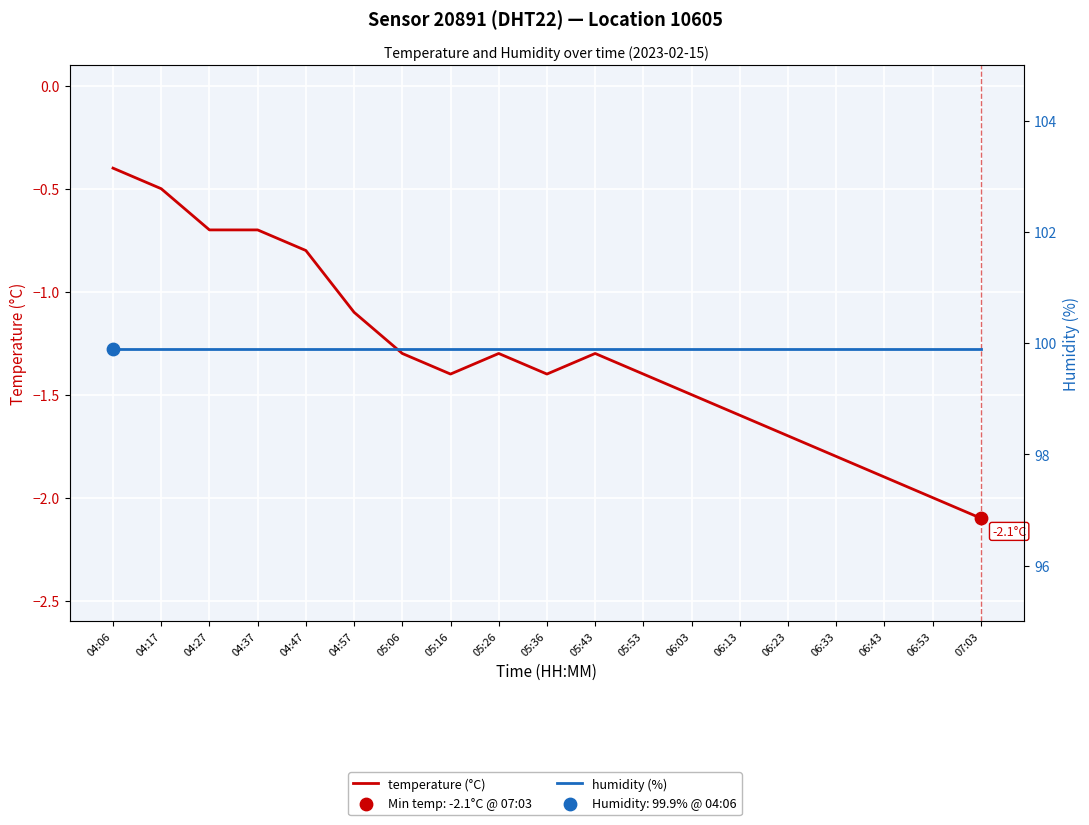

At which category is the sum across all series the highest?

04:06